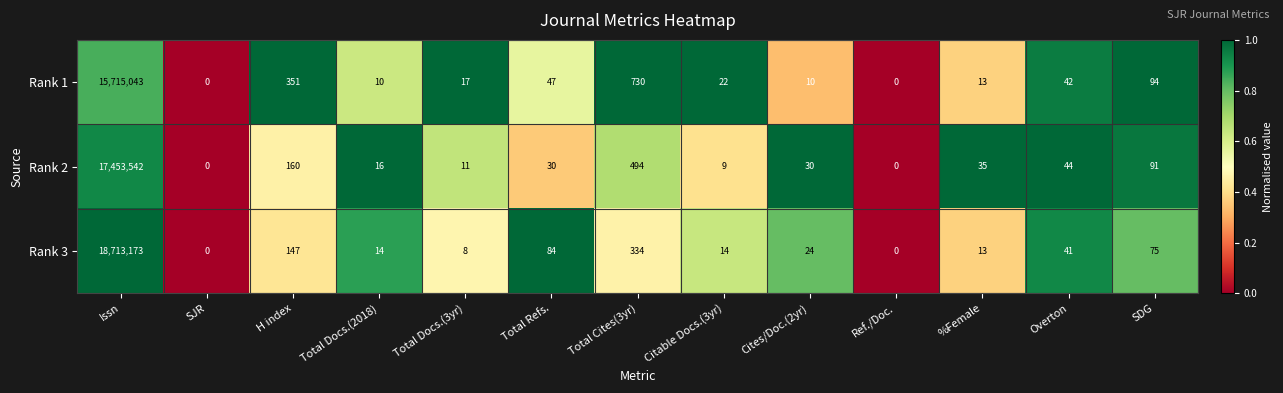

What is the maximum value shown in the chart?

18713173